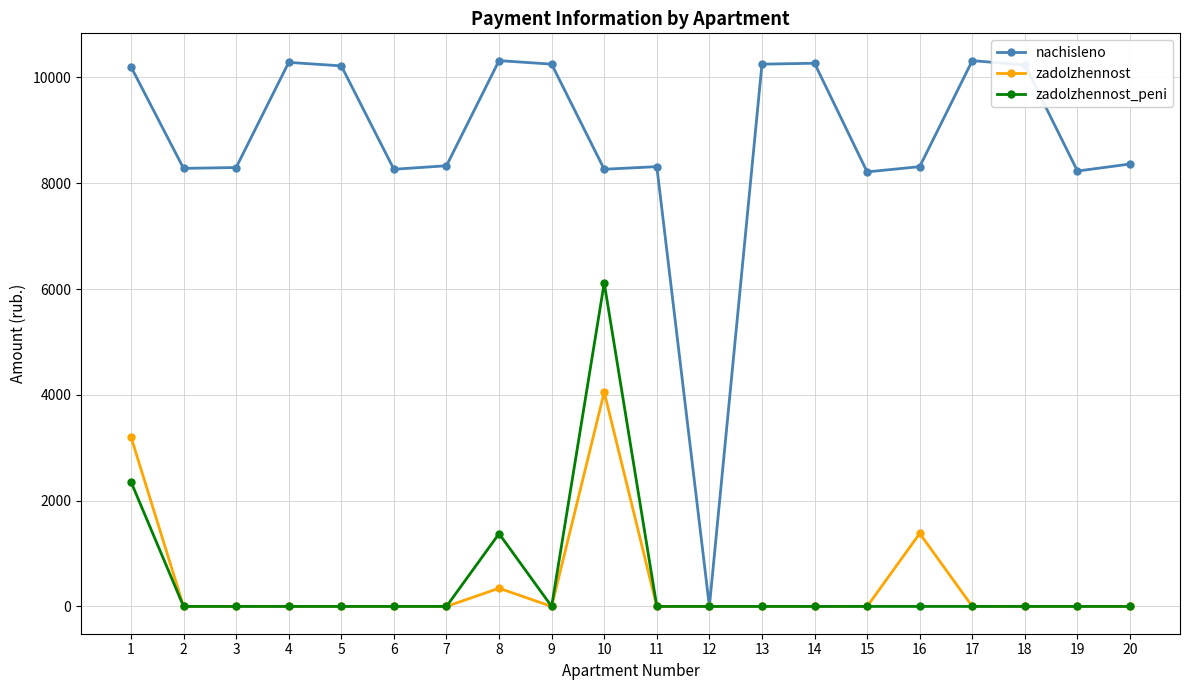

Which series has the largest total across all categories?

nachisleno